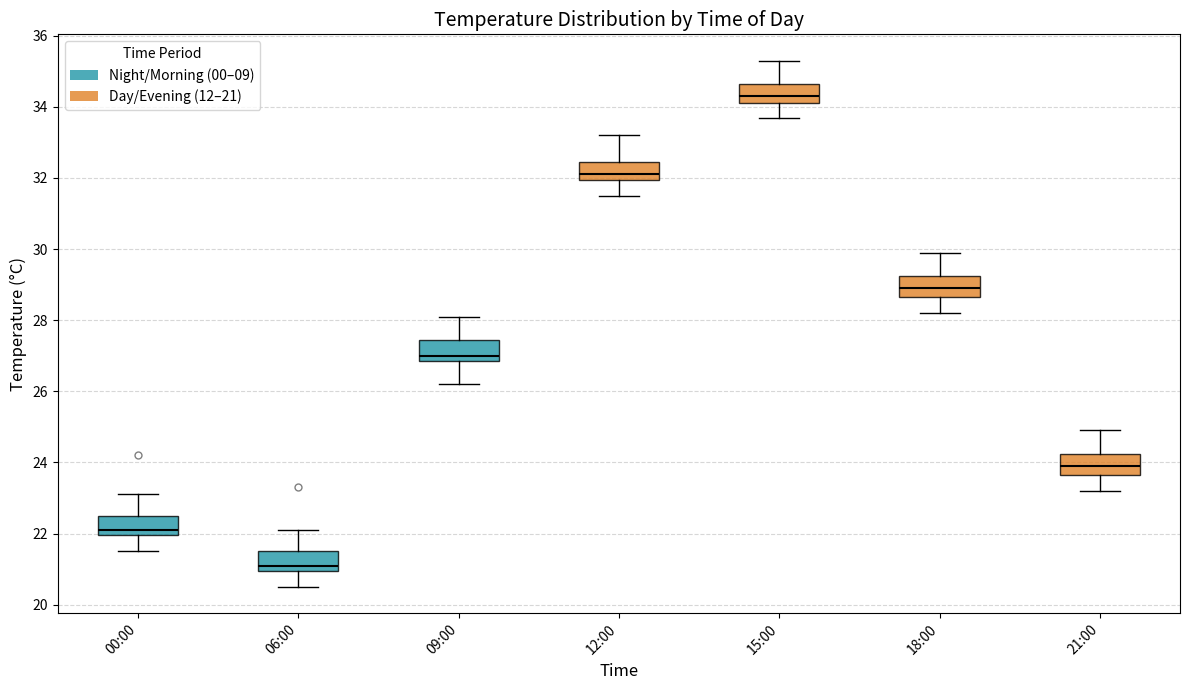

Reading left to right, read every box against the y-axis: the position of its median line, the range the box covers, and the ends of its whiskers. The values are not printed on the chart, so give them approximately, as read against the axis.

00:00: median 22.2, box 22.0 to 22.6, whiskers 21.6 to 23.2
06:00: median 21.2, box 21.0 to 21.6, whiskers 20.6 to 22.2
09:00: median 27.0, box 26.8 to 27.4, whiskers 26.2 to 28.2
12:00: median 32.2, box 32.0 to 32.4, whiskers 31.6 to 33.2
15:00: median 34.4, box 34.2 to 34.6, whiskers 33.8 to 35.4
18:00: median 29.0, box 28.6 to 29.2, whiskers 28.2 to 30.0
21:00: median 24.0, box 23.6 to 24.2, whiskers 23.2 to 25.0